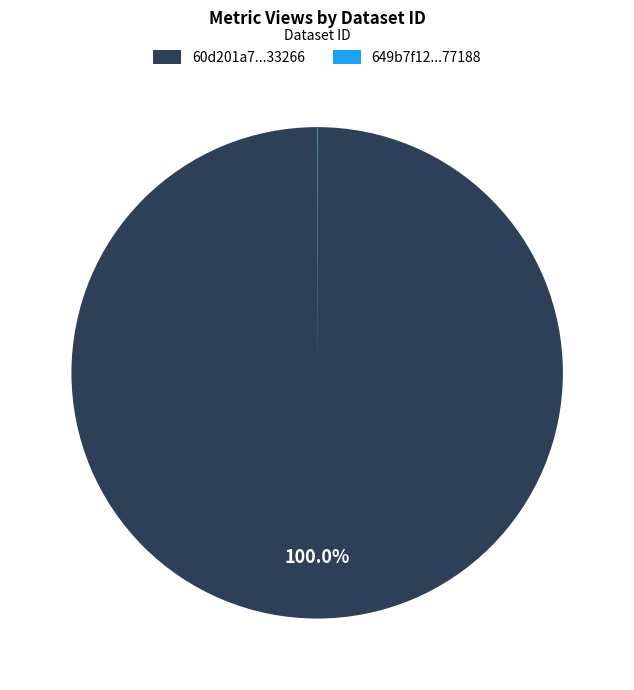

Is there a majority slice in this chart?

Yes